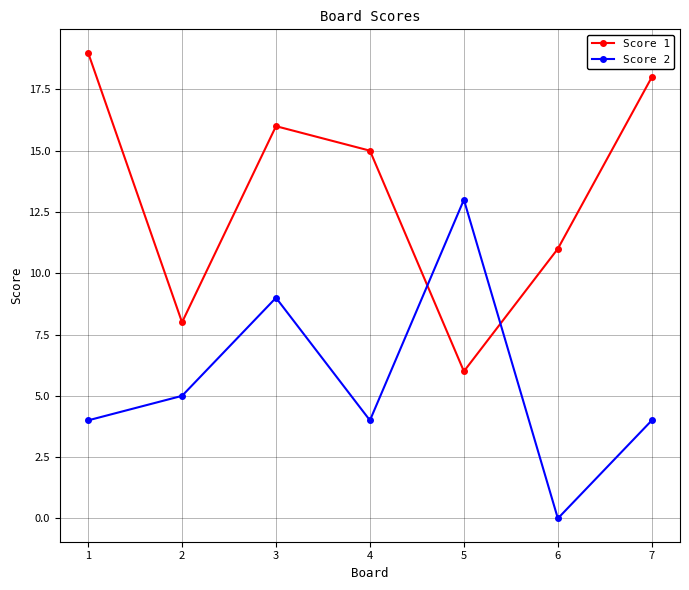

Which category has the highest value in the Score 1 series?

1